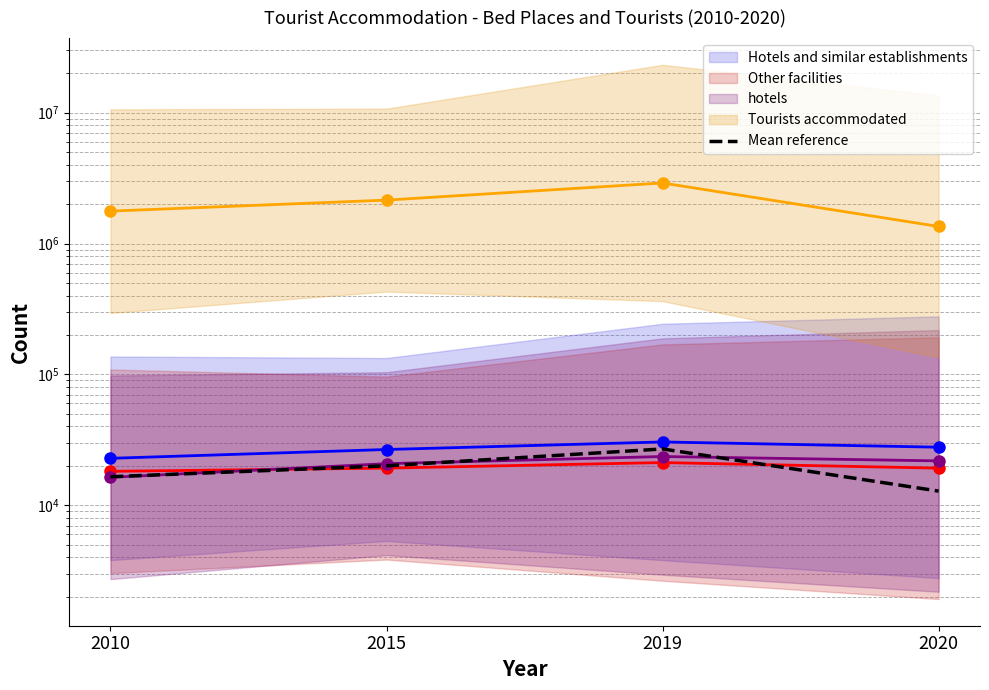

What is the difference between the maximum and minimum values?

14100.4